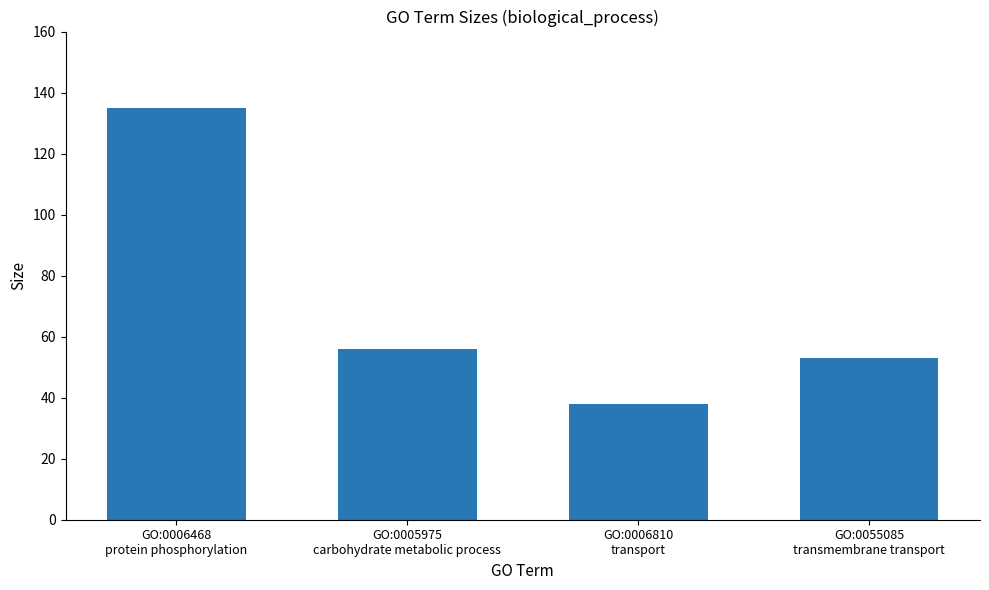

True or false: the data shows 38 at GO:0006810
transport.

True